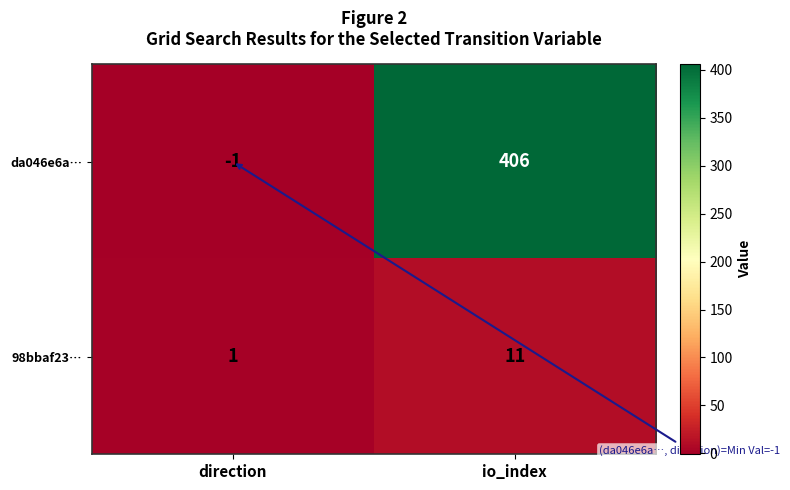

The value of 98bbaf23… at io_index is 20. True or false?

False